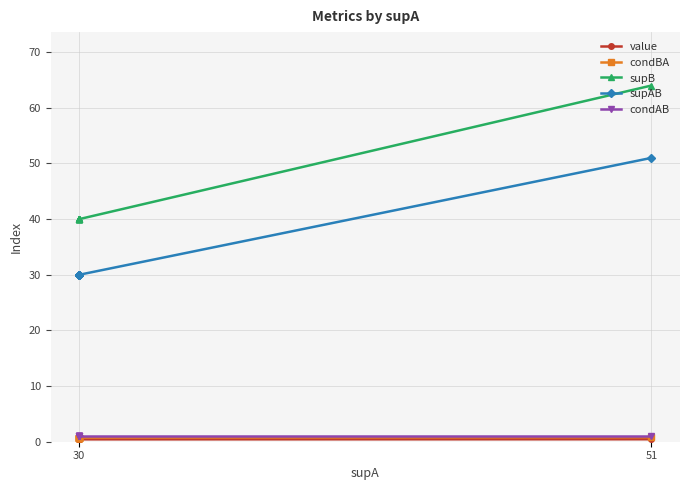

What is the difference between the maximum and minimum values in the supAB series?

21.0